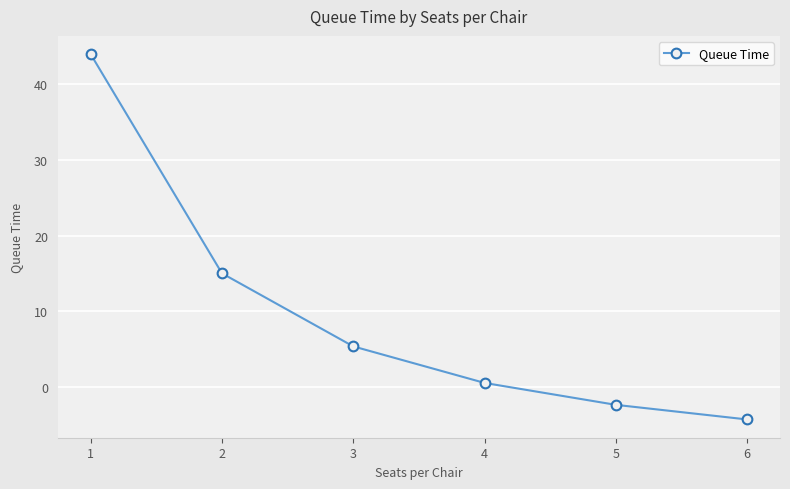

Reading right to left, what are all the values shown in this chart?

-4.3	-2.4	0.5	5.3	15.0	44.0